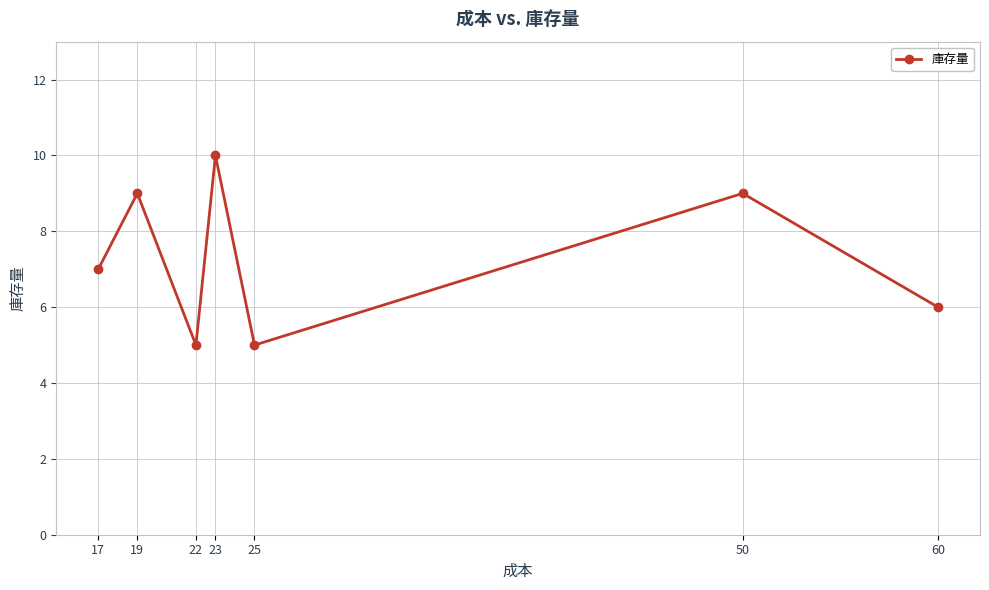

What is the maximum value shown in the chart?

10